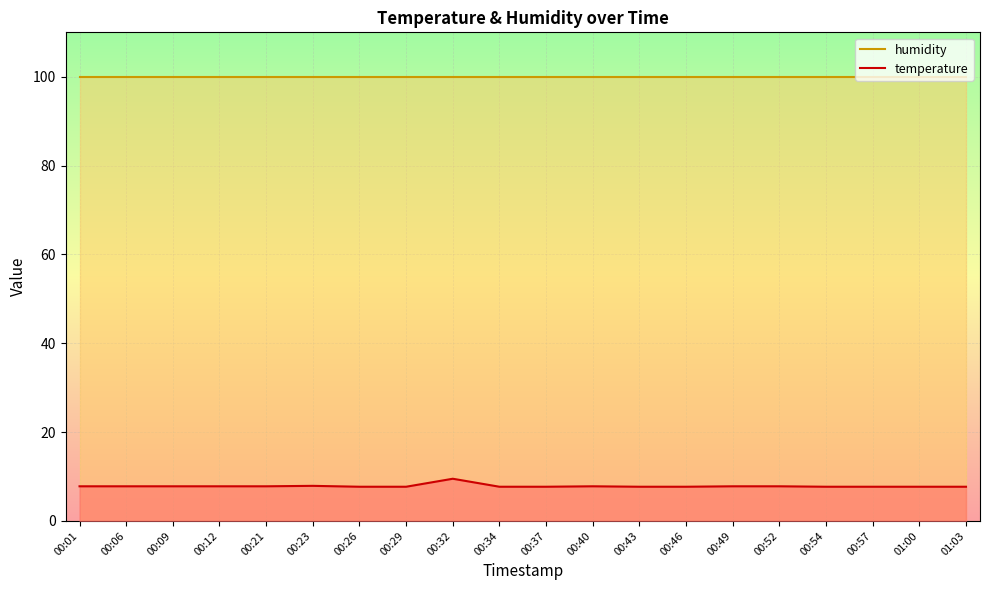

Reading left to right, list all the values displayed in this chart.

humidity: 99.9	99.9	99.9	99.9	99.9	99.9	99.9	99.9	99.9	99.9	99.9	99.9	99.9	99.9	99.9	99.9	99.9	99.9	99.9	99.9
temperature: 7.8	7.8	7.8	7.8	7.8	7.9	7.7	7.7	9.5	7.7	7.7	7.8	7.7	7.7	7.8	7.8	7.7	7.7	7.7	7.7